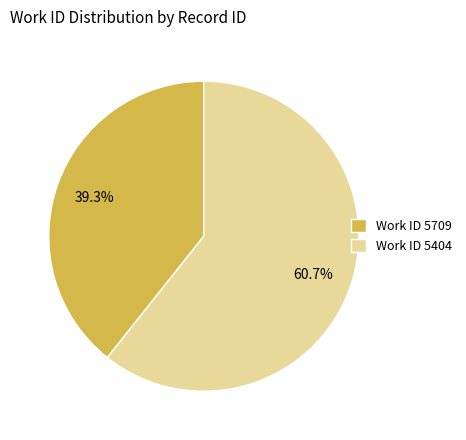

Which slice is the smallest?

Work ID 5709